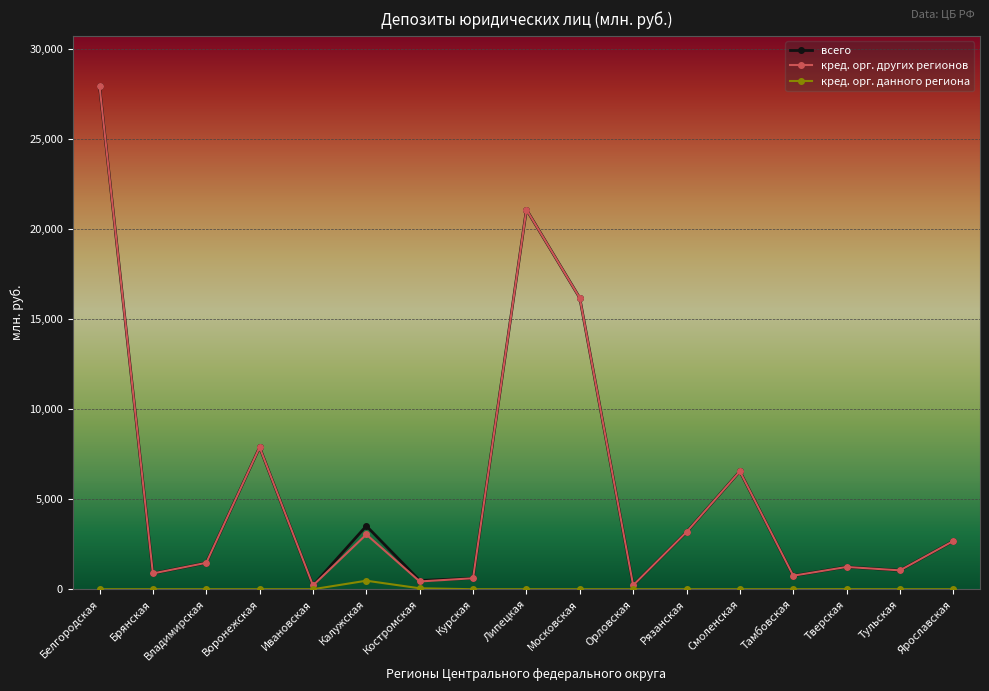

At which category is the sum across all series the highest?

Белгородская